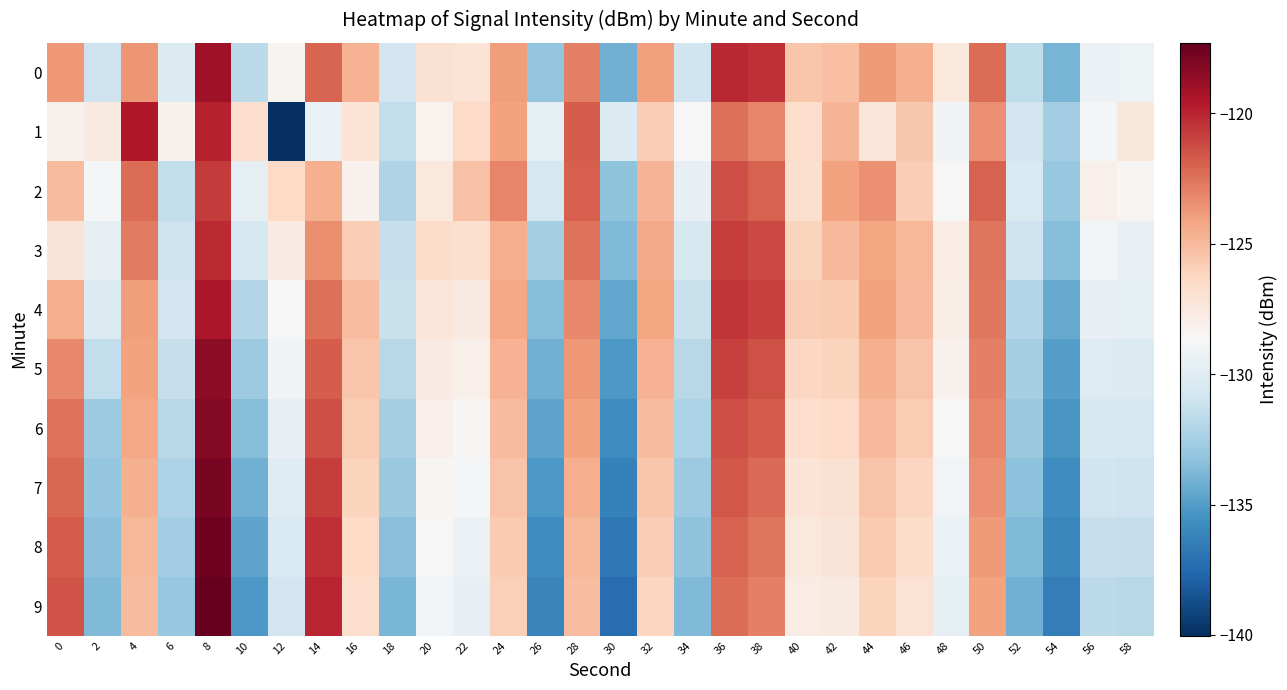

Reading left to right, extract all data points from this chart.

0: 0=-123.8	2=-131.0	4=-123.6	6=-130.2	8=-119.0	10=-131.7	12=-128.3	14=-122.0	16=-124.7	18=-130.9	20=-127.0	22=-127.2	24=-123.9	26=-133.1	28=-122.9	30=-134.1	32=-124.0	34=-130.9	36=-120.1	38=-120.4	40=-125.5	42=-125.2	44=-123.8	46=-124.7	48=-127.5	50=-122.3	52=-131.6	54=-133.9	56=-129.3	58=-129.3
1: 0=-128.2	2=-127.7	4=-119.6	6=-128.2	8=-119.9	10=-126.8	12=-140.0	14=-129.4	16=-127.1	18=-131.5	20=-128.3	22=-126.5	24=-124.1	26=-129.7	28=-121.8	30=-130.2	32=-125.9	34=-128.6	36=-122.4	38=-123.1	40=-126.7	42=-124.8	44=-127.3	46=-125.6	48=-129.1	50=-123.5	52=-130.8	54=-132.6	56=-128.9	58=-127.4
2: 0=-125.1	2=-128.9	4=-122.3	6=-131.5	8=-120.7	10=-129.8	12=-126.4	14=-124.6	16=-128.2	18=-132.1	20=-127.5	22=-125.3	24=-123.1	26=-130.7	28=-121.9	30=-133.2	32=-124.8	34=-129.6	36=-121.3	38=-122.0	40=-126.8	42=-124.1	44=-123.5	46=-125.9	48=-128.7	50=-122.0	52=-130.4	54=-133.0	56=-128.1	58=-128.5
3: 0=-127.2	2=-129.6	4=-122.8	6=-131.0	8=-120.2	10=-130.5	12=-127.7	14=-123.4	16=-125.9	18=-131.3	20=-126.6	22=-126.8	24=-124.5	26=-132.4	28=-122.5	30=-133.7	32=-124.4	34=-130.5	36=-120.8	38=-121.2	40=-126.1	42=-125.0	44=-124.2	46=-124.9	48=-127.8	50=-122.6	52=-131.0	54=-133.5	56=-129.0	58=-129.5
4: 0=-124.5	2=-130.2	4=-123.9	6=-130.8	8=-119.5	10=-132.0	12=-128.7	14=-122.4	16=-125.2	18=-131.2	20=-127.3	22=-127.6	24=-124.3	26=-133.5	28=-123.2	30=-134.6	32=-124.2	34=-131.2	36=-120.5	38=-120.9	40=-125.9	42=-125.7	44=-124.1	46=-125.0	48=-127.9	50=-122.7	52=-132.0	54=-134.4	56=-129.6	58=-129.7
5: 0=-123.2	2=-131.5	4=-124.1	6=-131.3	8=-118.5	10=-132.8	12=-129.1	14=-121.8	16=-125.5	18=-131.8	20=-127.7	22=-128.1	24=-124.7	26=-134.1	28=-123.7	30=-135.2	32=-124.7	34=-131.8	36=-120.9	38=-121.4	40=-126.3	42=-126.1	44=-124.6	46=-125.4	48=-128.2	50=-122.9	52=-132.4	54=-134.9	56=-130.1	58=-130.2
6: 0=-122.5	2=-132.8	4=-124.3	6=-131.8	8=-118.2	10=-133.5	12=-129.6	14=-121.3	16=-125.8	18=-132.4	20=-128.1	22=-128.5	24=-125.1	26=-134.7	28=-124.1	30=-135.8	32=-125.1	34=-132.3	36=-121.3	38=-121.8	40=-126.7	42=-126.5	44=-125.0	46=-125.8	48=-128.6	50=-123.2	52=-132.9	54=-135.3	56=-130.5	58=-130.6
7: 0=-122.1	2=-133.1	4=-124.6	6=-132.2	8=-117.9	10=-134.1	12=-130.0	14=-120.8	16=-126.1	18=-132.9	20=-128.4	22=-128.9	24=-125.4	26=-135.2	28=-124.5	30=-136.3	32=-125.5	34=-132.8	36=-121.6	38=-122.2	40=-127.1	42=-126.9	44=-125.4	46=-126.2	48=-129.0	50=-123.5	52=-133.3	54=-135.7	56=-130.9	58=-131.0
8: 0=-121.8	2=-133.4	4=-124.9	6=-132.6	8=-117.6	10=-134.7	12=-130.4	14=-120.4	16=-126.4	18=-133.4	20=-128.7	22=-129.3	24=-125.7	26=-135.7	28=-124.9	30=-136.8	32=-125.9	34=-133.2	36=-122.0	38=-122.6	40=-127.5	42=-127.2	44=-125.7	46=-126.6	48=-129.4	50=-123.8	52=-133.7	54=-136.1	56=-131.3	58=-131.4
9: 0=-121.5	2=-133.7	4=-125.1	6=-133.0	8=-117.3	10=-135.2	12=-130.8	14=-120.0	16=-126.7	18=-133.9	20=-129.0	22=-129.6	24=-126.0	26=-136.2	28=-125.2	30=-137.3	32=-126.2	34=-133.7	36=-122.3	38=-122.9	40=-127.8	42=-127.6	44=-126.1	46=-127.0	48=-129.7	50=-124.1	52=-134.1	54=-136.5	56=-131.6	58=-131.8